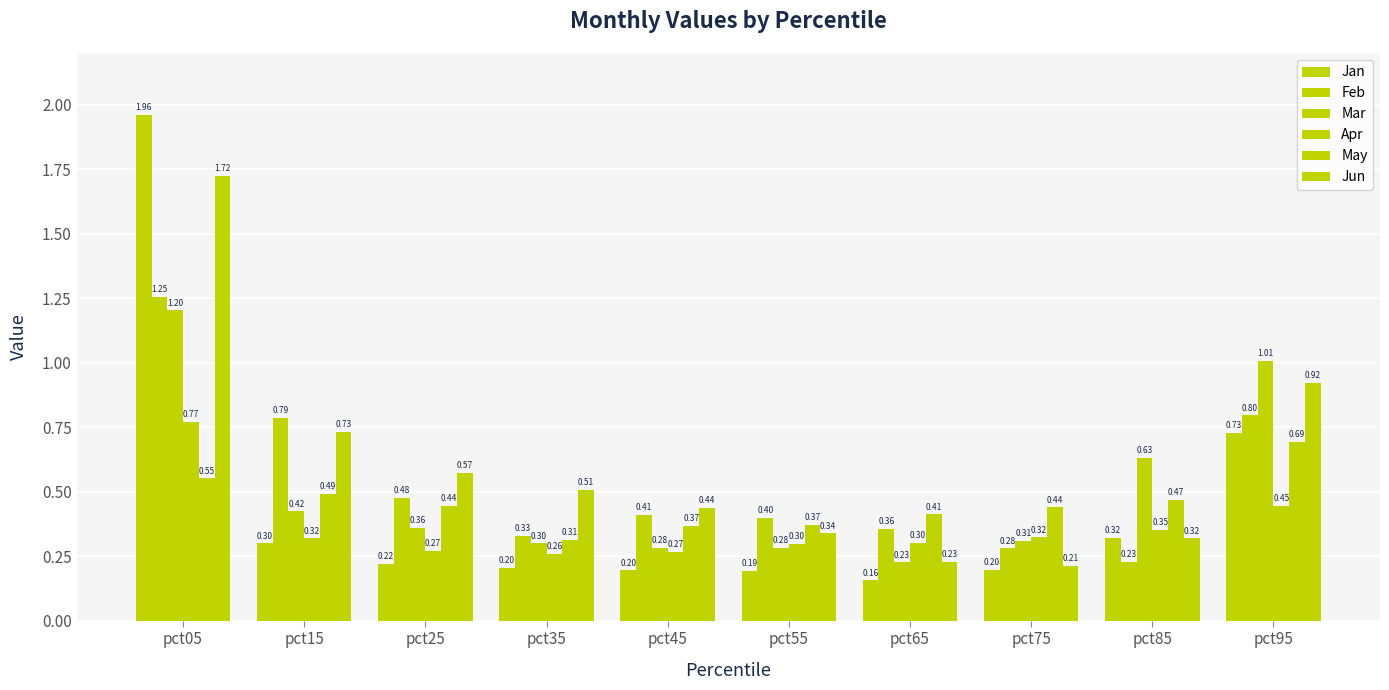

At pct65, list the series in order from largest to smallest.

May, Feb, Apr, Jun, Mar, Jan